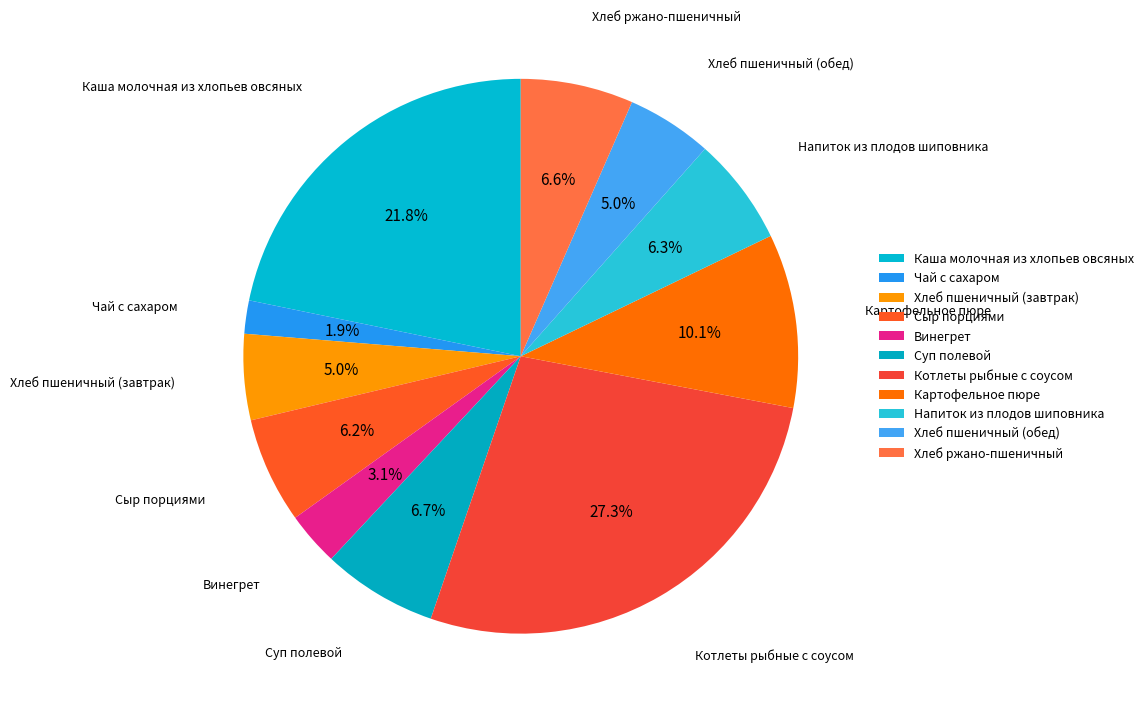

Count the number of slices in the pie.

11